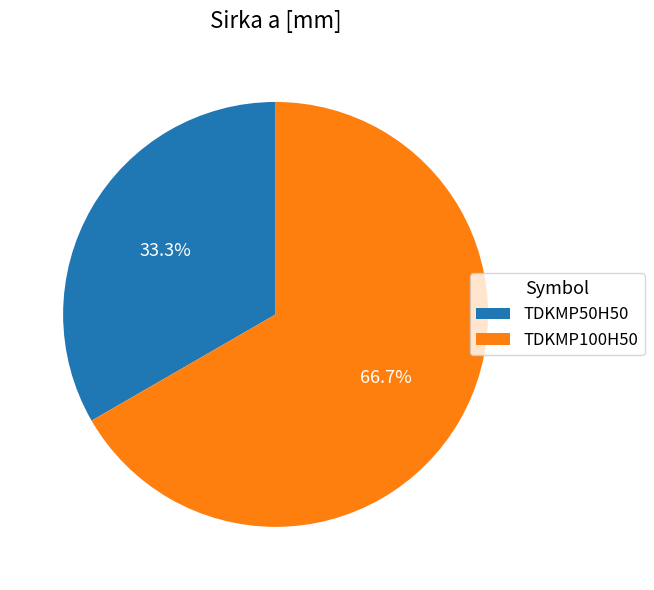

Do TDKMP50H50 and TDKMP100H50 together represent more than half of the pie?

Yes